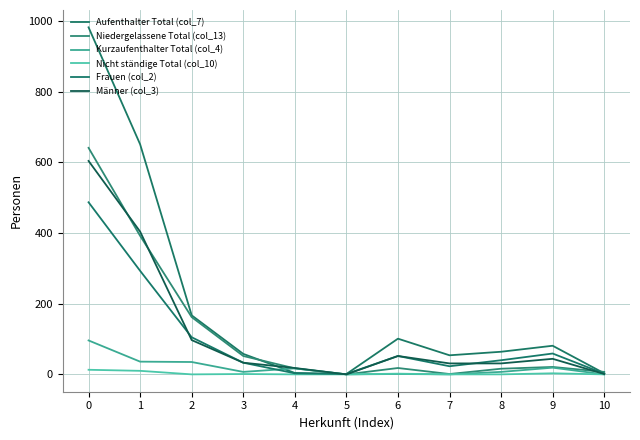

How many lines are shown in the chart?

6